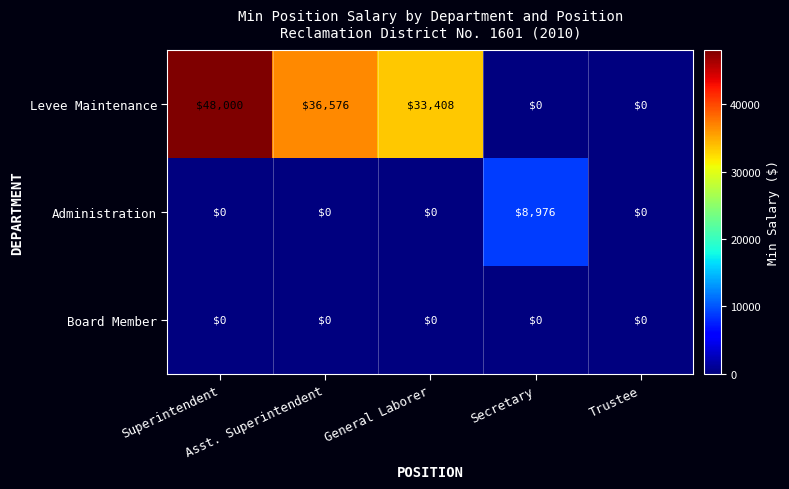

Rank the series by their maximum value, from highest to lowest.

Levee Maintenance, Administration, Board Member